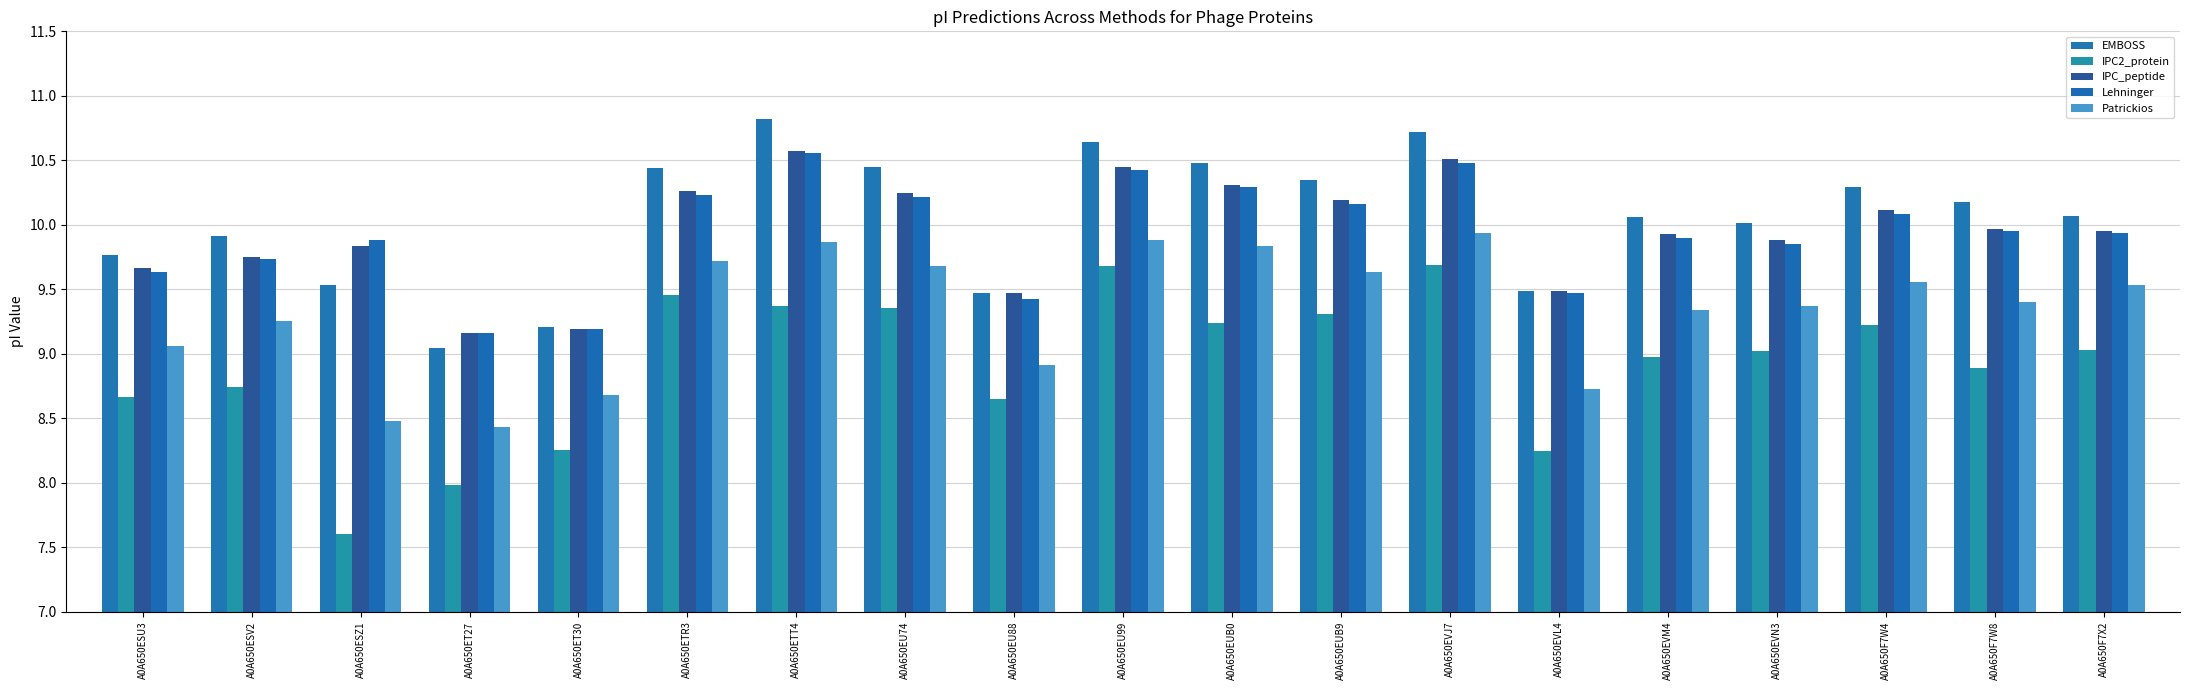

Reading left to right, extract all data points from this chart.

EMBOSS: 9.8	9.9	9.5	9.0	9.2	10.4	10.8	10.5	9.5	10.6	10.5	10.3	10.7	9.5	10.1	10.0	10.3	10.2	10.1
IPC2_protein: 8.7	8.7	7.6	8.0	8.3	9.5	9.4	9.4	8.7	9.7	9.2	9.3	9.7	8.2	9.0	9.0	9.2	8.9	9.0
IPC_peptide: 9.7	9.8	9.8	9.2	9.2	10.3	10.6	10.2	9.5	10.5	10.3	10.2	10.5	9.5	9.9	9.9	10.1	10.0	10.0
Lehninger: 9.6	9.7	9.9	9.2	9.2	10.2	10.6	10.2	9.4	10.4	10.3	10.2	10.5	9.5	9.9	9.9	10.1	10.0	9.9
Patrickios: 9.1	9.3	8.5	8.4	8.7	9.7	9.9	9.7	8.9	9.9	9.8	9.6	9.9	8.7	9.3	9.4	9.6	9.4	9.5